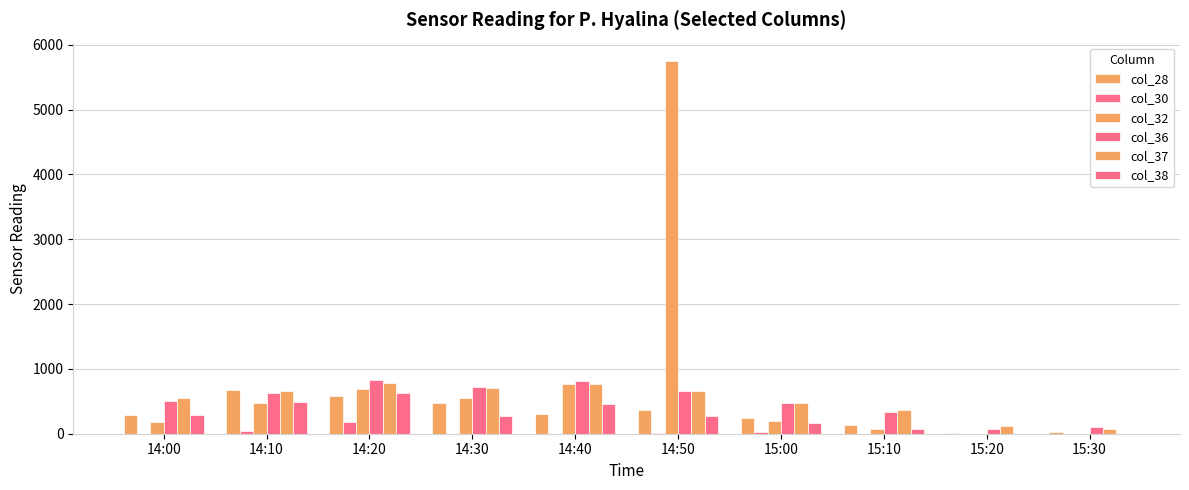

How many series are shown in this chart?

6